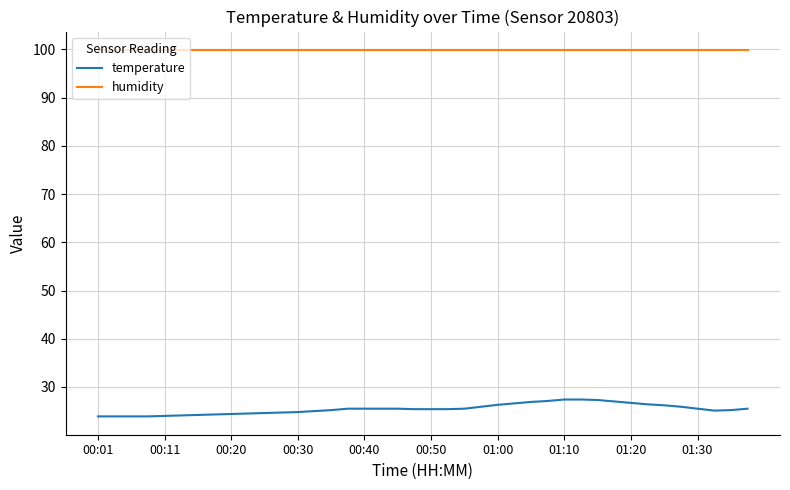

Rank the series by their average value, from lowest to highest.

temperature, humidity